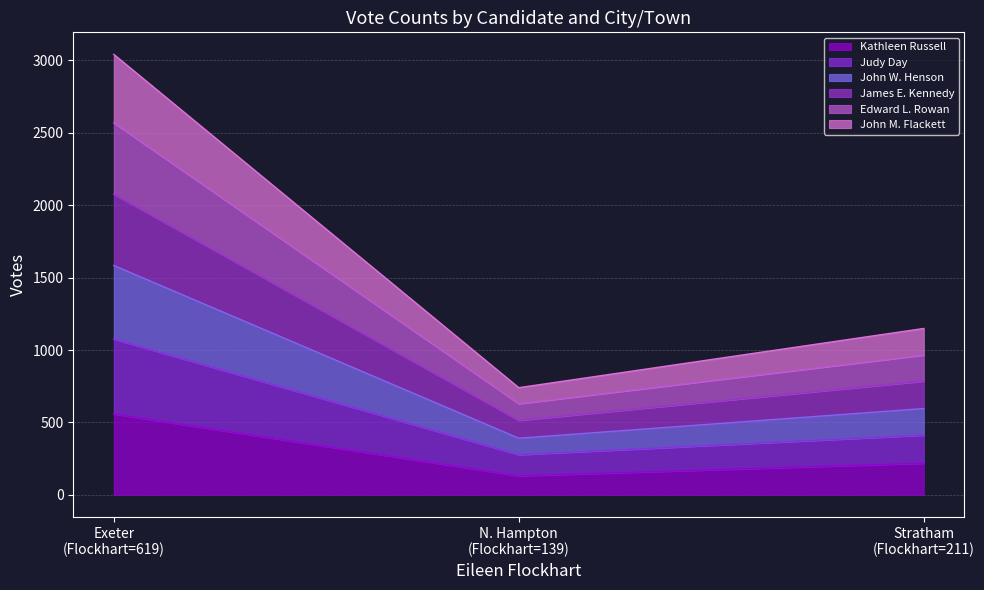

What is the maximum value for Kathleen Russell?

558